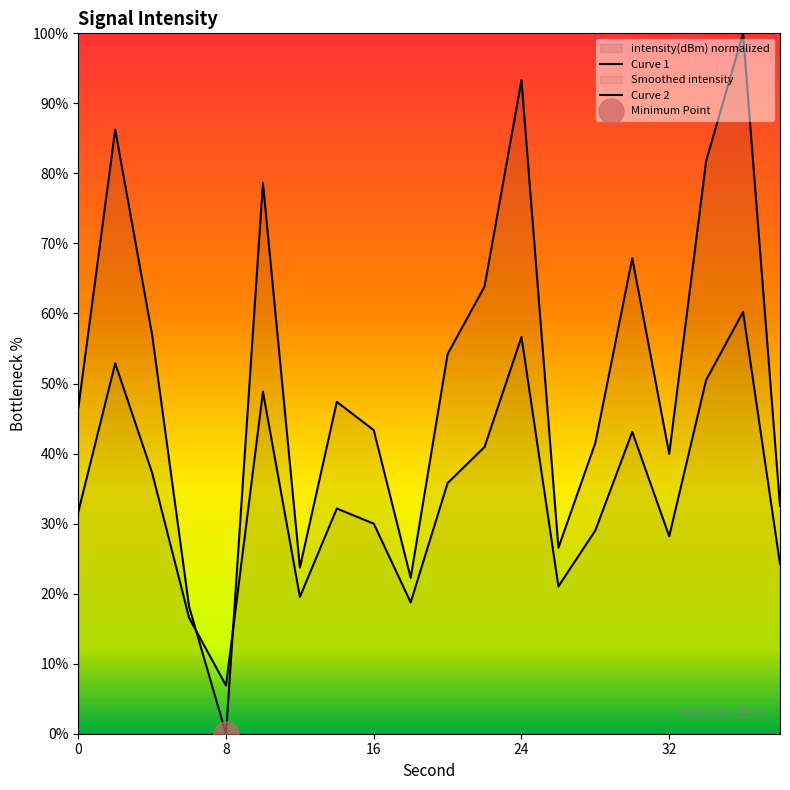

What is the difference between the values at 32 and 4?

17.0